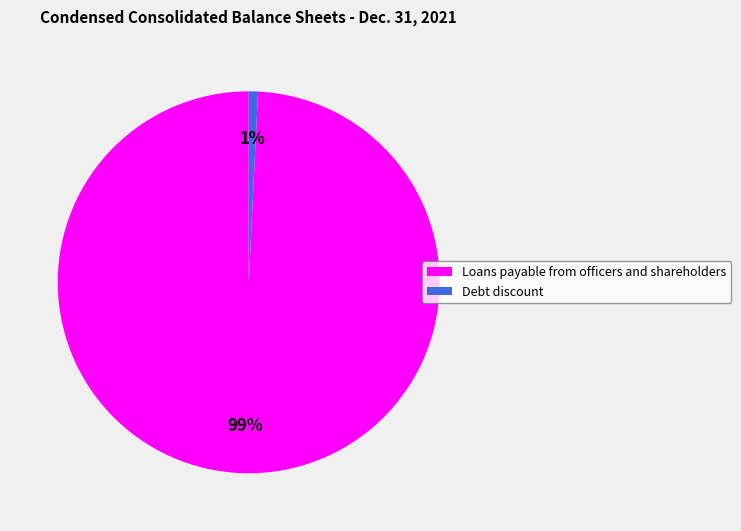

To the nearest percent, what is the average slice percentage?

50%